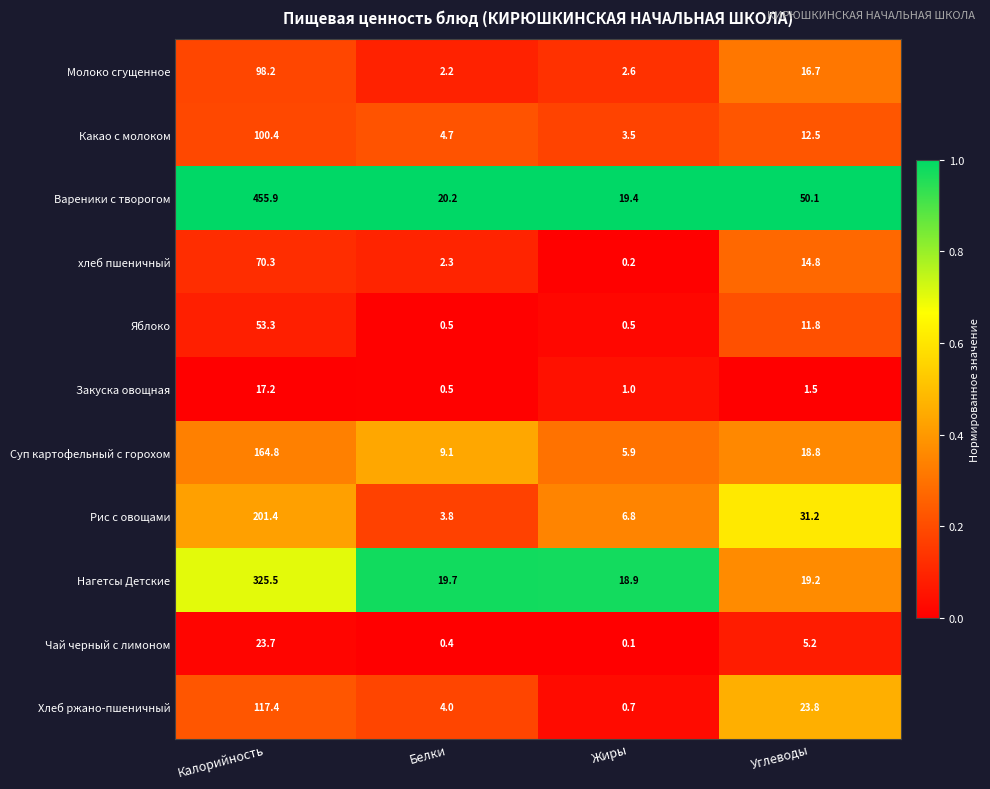

Between Калорийность and Углеводы, which series saw the biggest shift?

Вареники с творогом